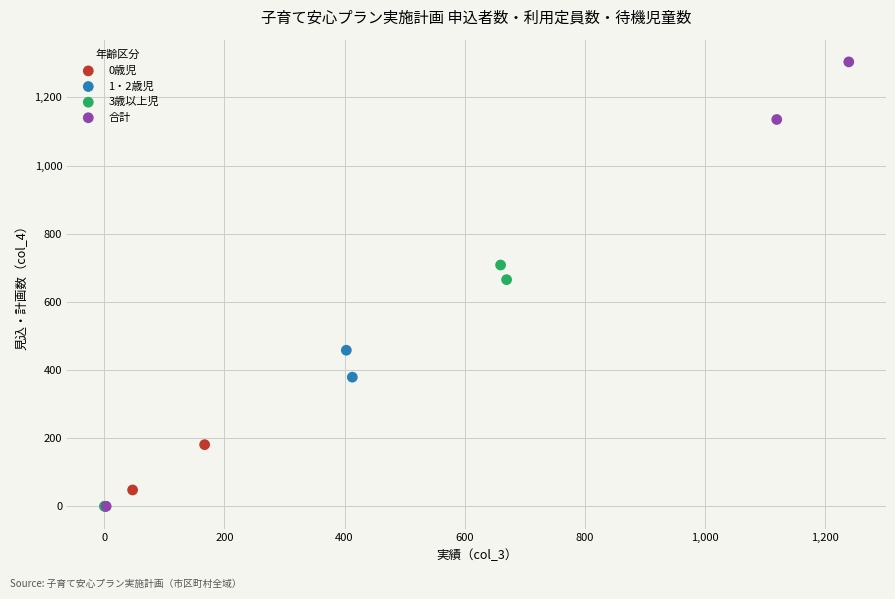

What are all the series names shown in the legend?

0歳児, 1・2歳児, 3歳以上児, 合計